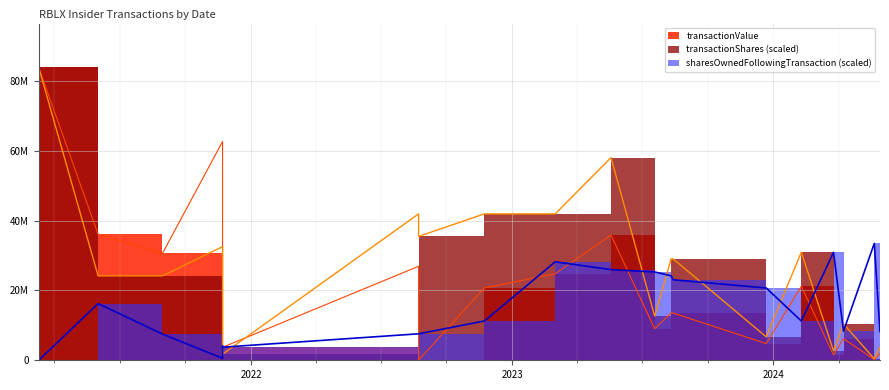

How many data points in sharesOwnedFollowingTransaction are above 11250010?

9